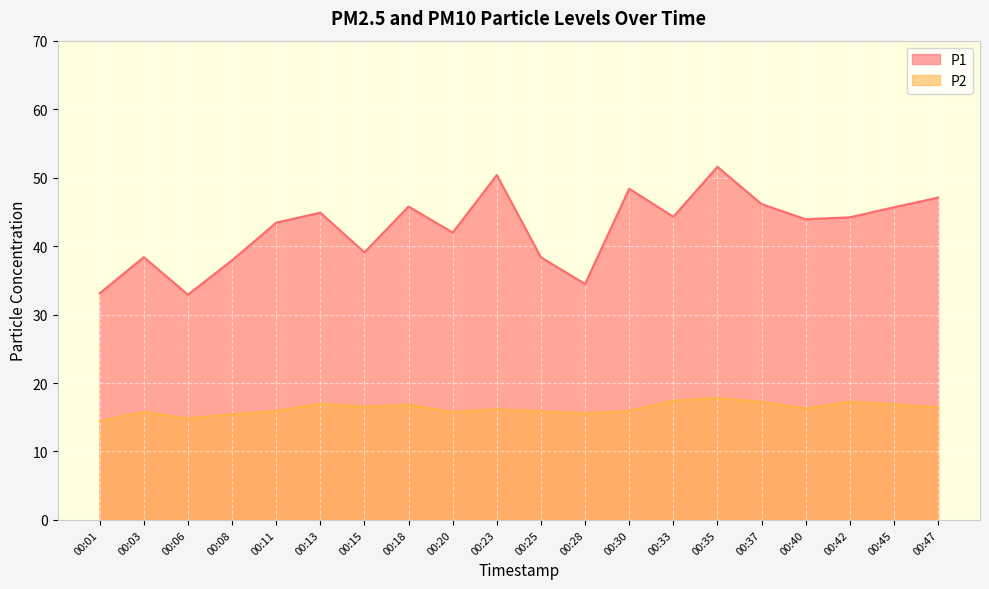

True or false: P2 and P1 intersect in this chart.

False